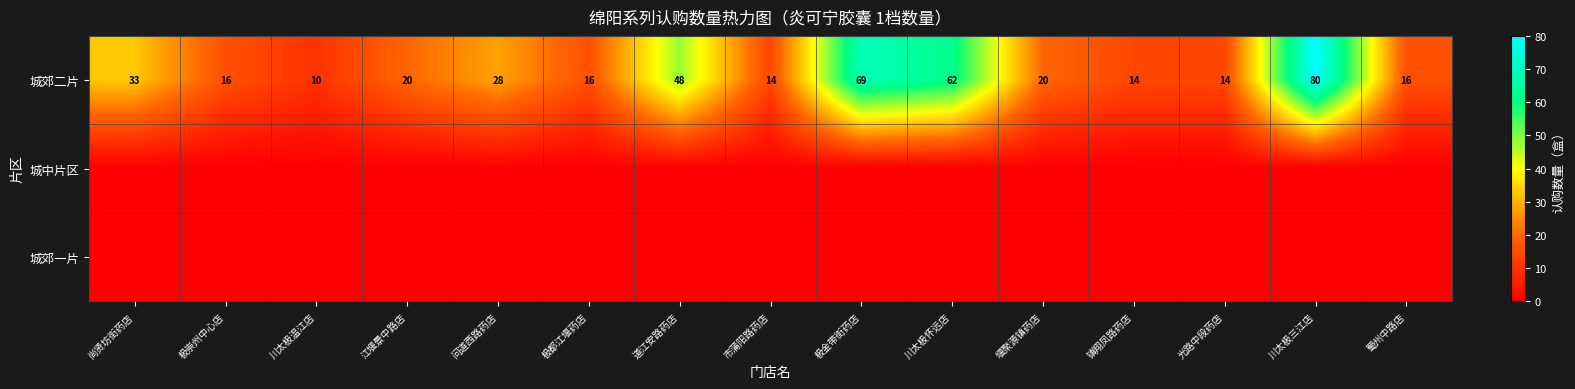

Where does the 城郊二片 series first go above 20?

尚贤坊街药店